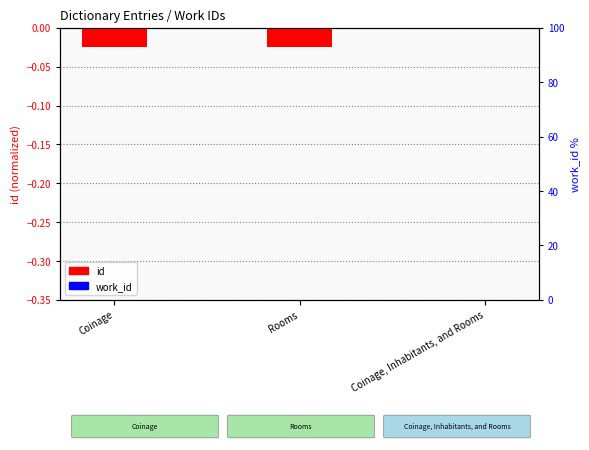

The work_id (normalized) series shows 0.0 at Rooms. True or false?

True